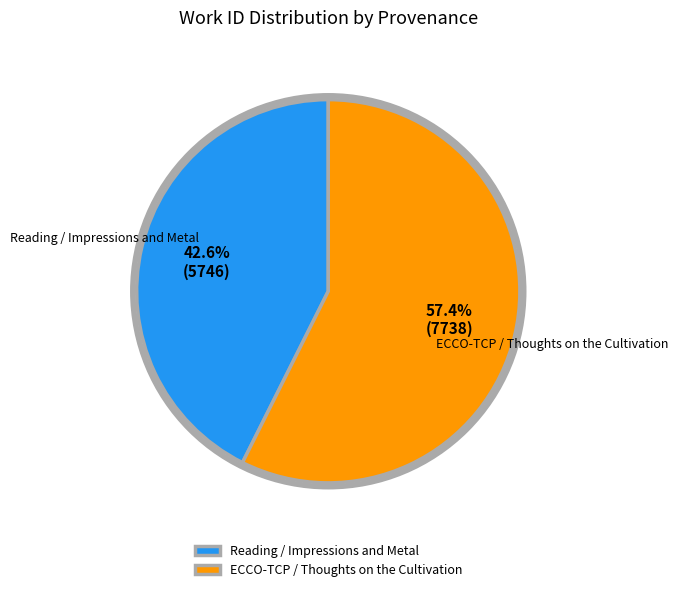

To the nearest percent, what is the average slice percentage?

50%